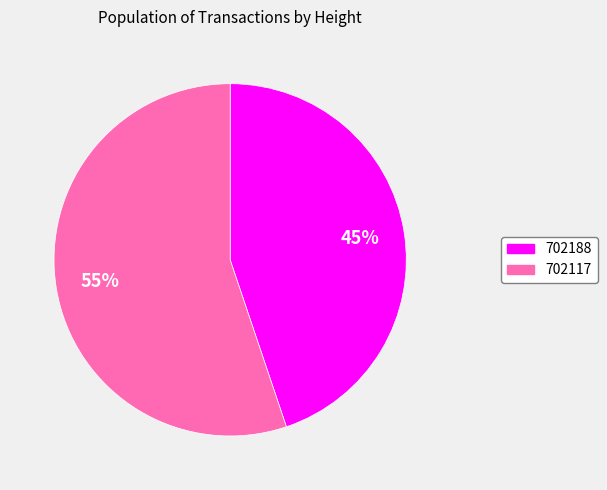

Rank the categories by value from lowest to highest.

702188, 702117